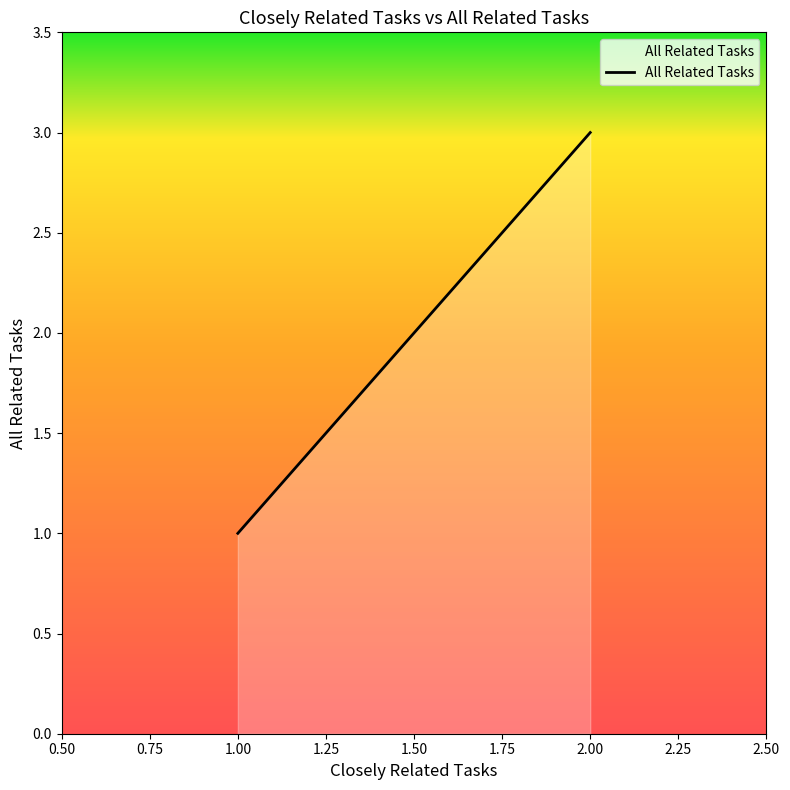

Does the chart display data point markers on the line(s)?

No